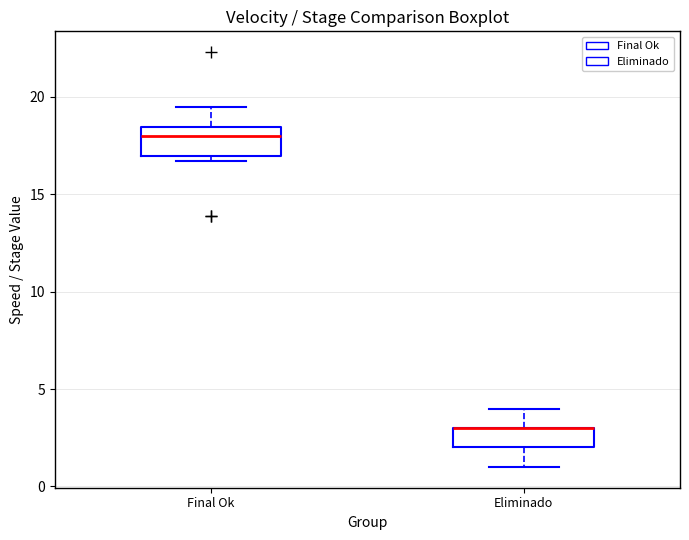

Reading left to right, read every box against the y-axis: the position of its median line, the range the box covers, and the ends of its whiskers. The values are not printed on the chart, so give them approximately, as read against the axis.

Final Ok: median 18.0, box 17.0 to 18.5, whiskers 16.5 to 19.5
Eliminado: median 3.0 (drawn on the box's upper edge), box 2.0 to 3.0, whiskers 1.0 to 4.0